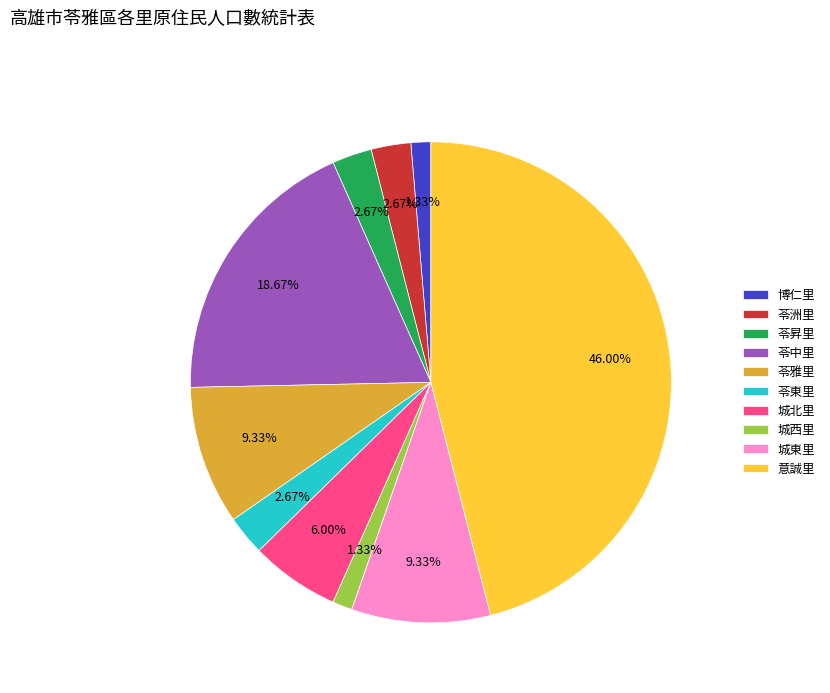

To the nearest percent, what is the difference between the largest and smallest slice percentages?

45%